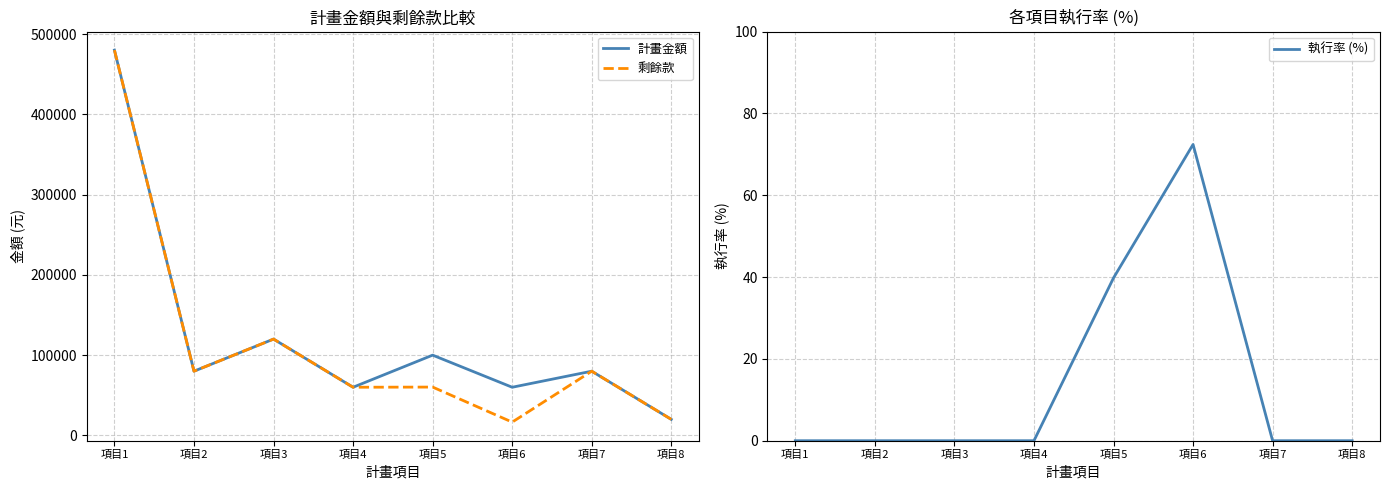

How many series are shown in this chart?

3